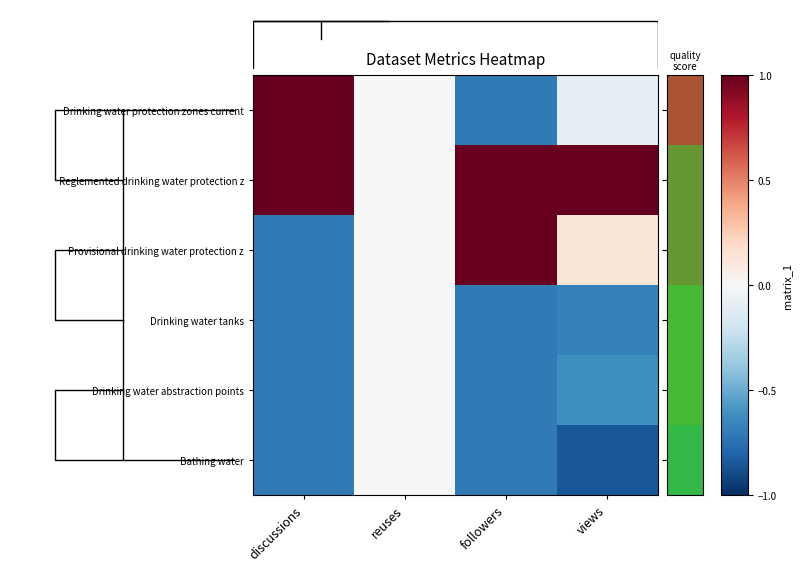

Between followers and views, which series saw the biggest shift?

Provisional drinking water protection z